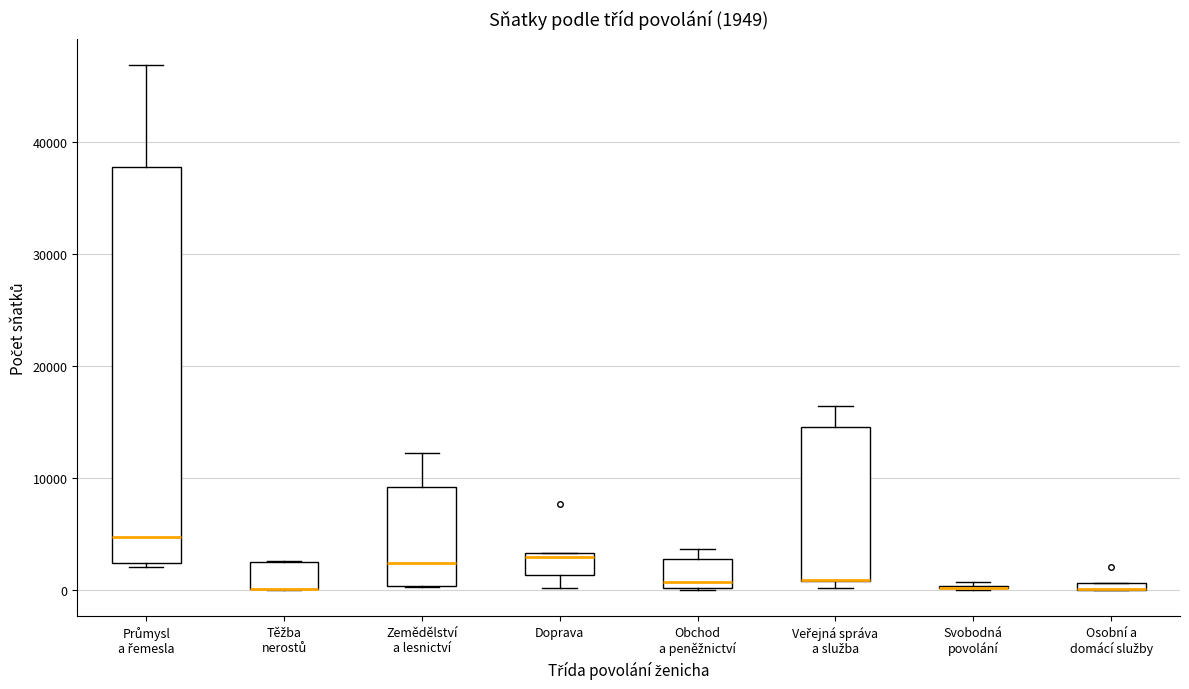

Comparing the boxes themselves (not the whiskers), which one is the tallest?

Průmysl a řemesla